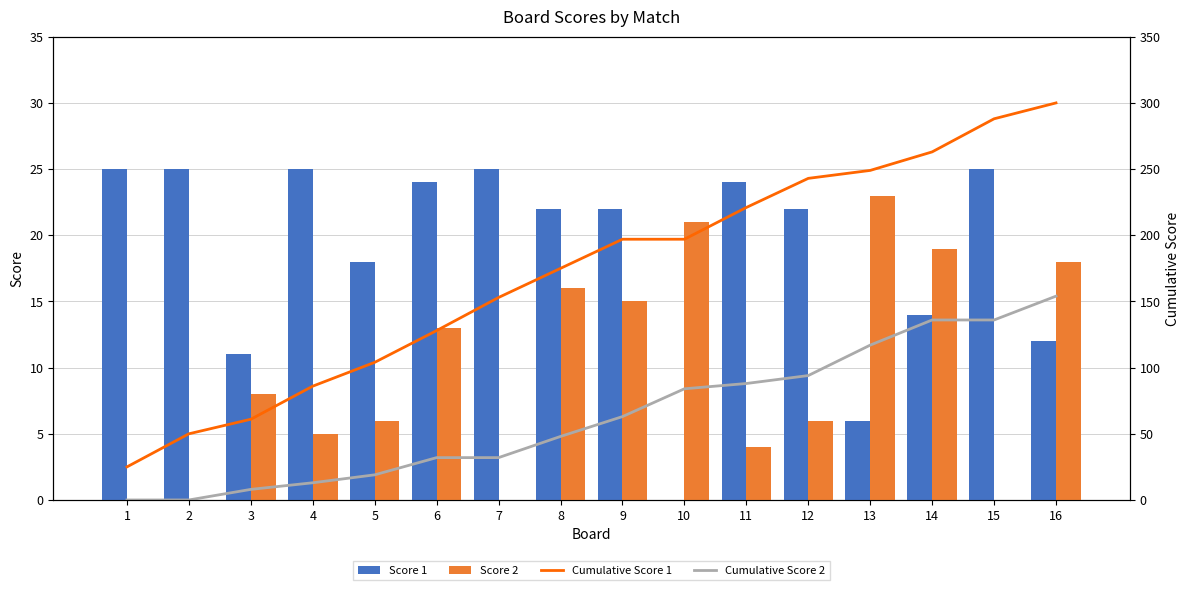

What is the spread (max minus min) of values at 4?

81